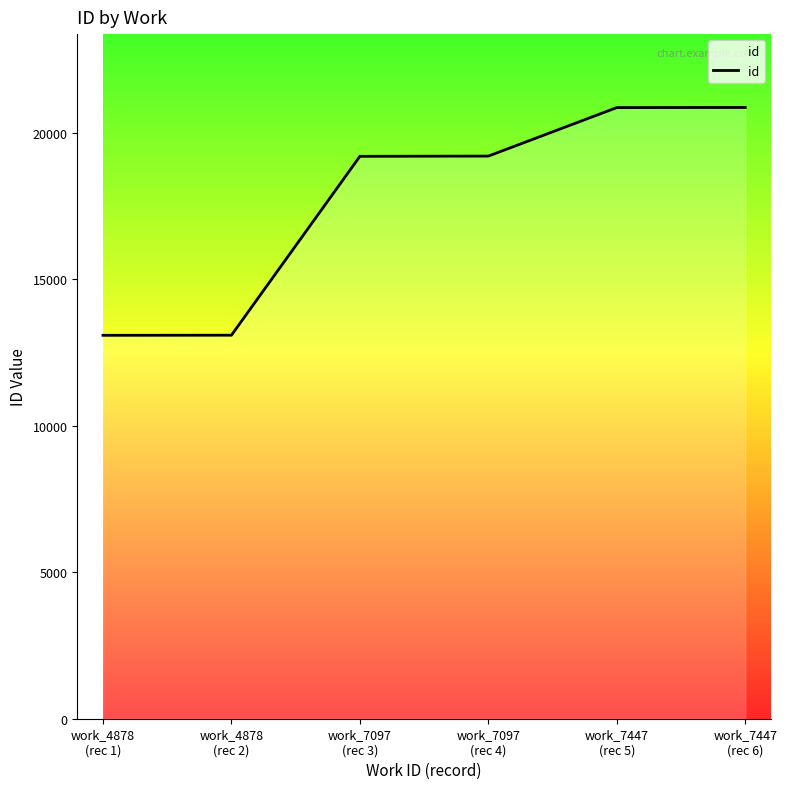

What is the difference between the maximum and minimum values?

7774